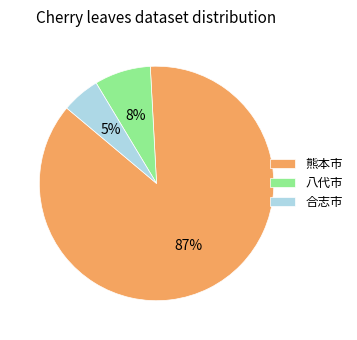

To the nearest percent, what portion does 八代市 represent?

8%